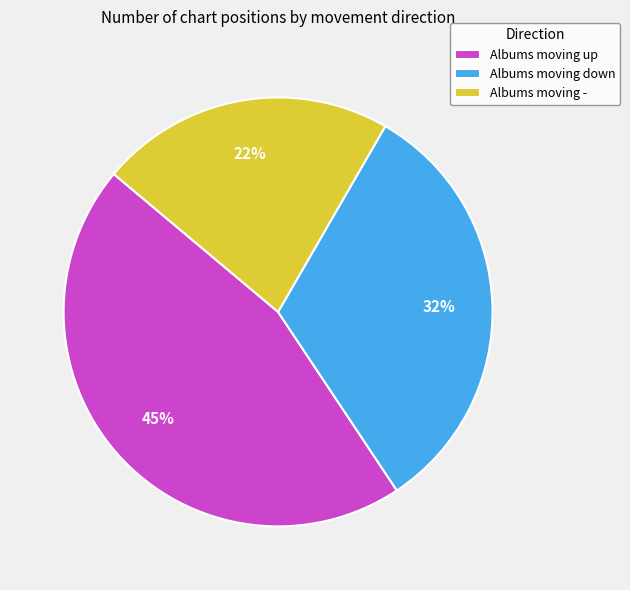

Is the sum of Albums moving - and Albums moving down greater than half?

Yes